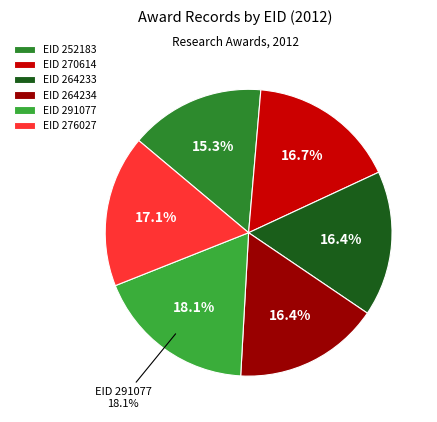

Count the number of slices in the pie.

6